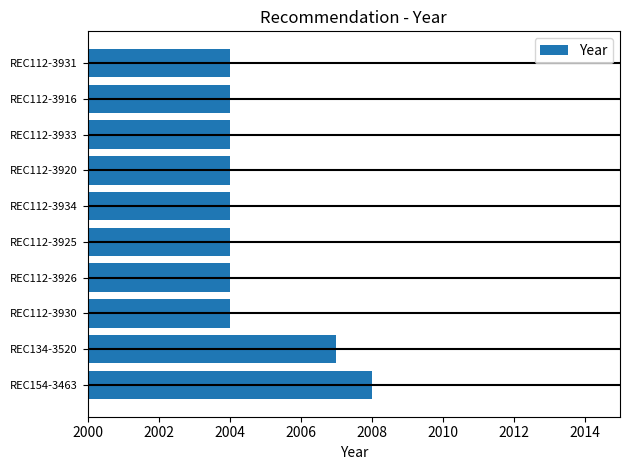

Are the bars grouped side by side (vs. stacked)?

No